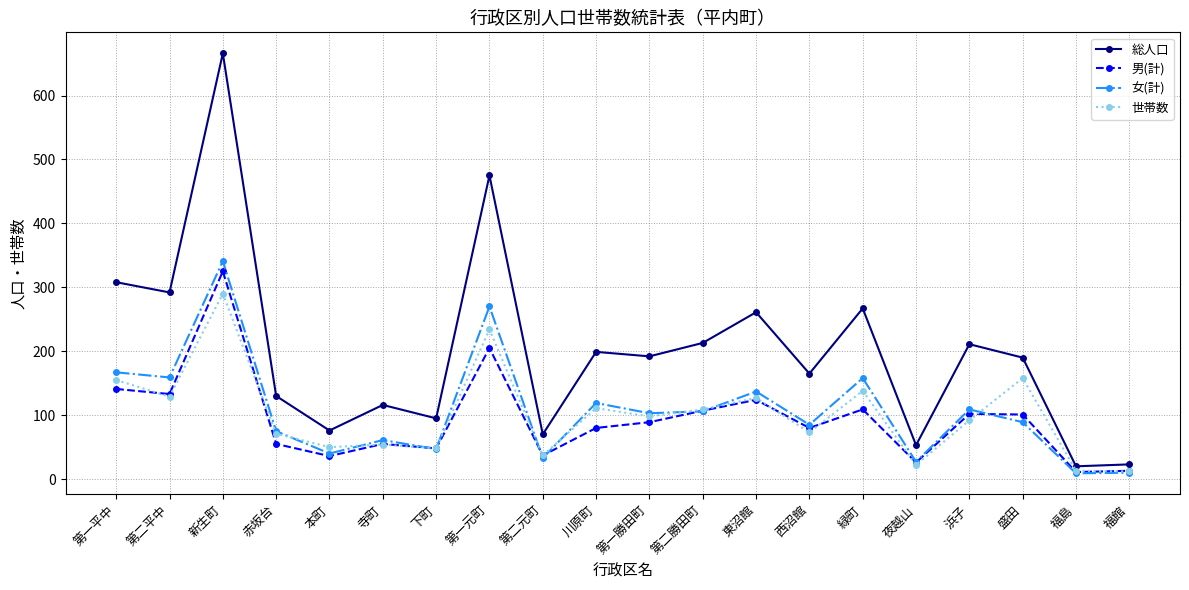

Which series has the largest range (max minus min)?

総人口